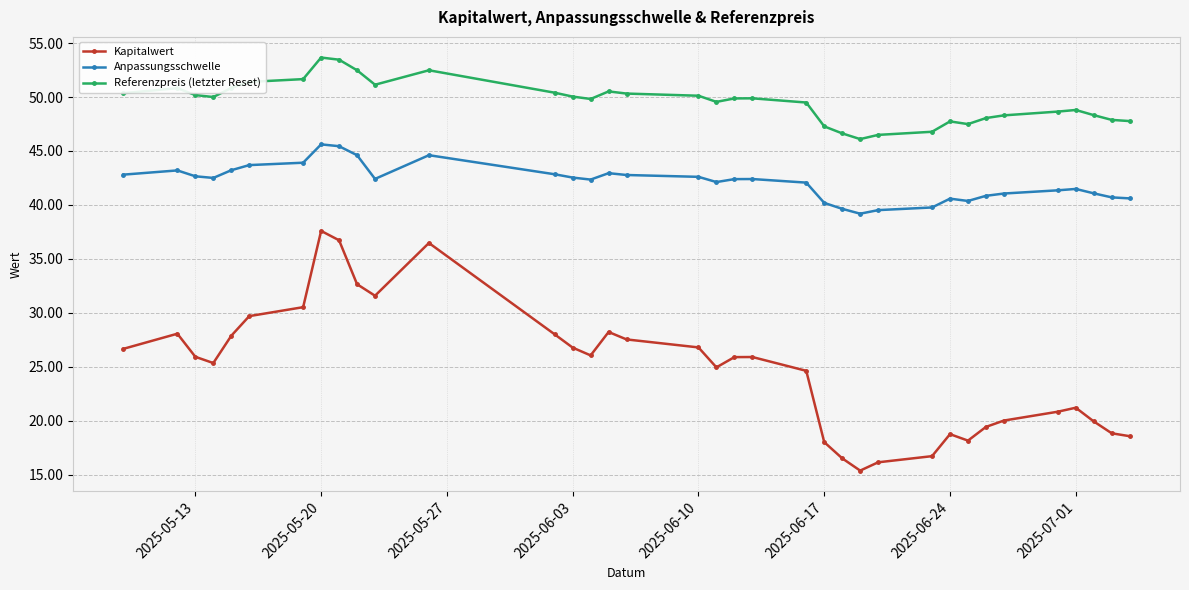

True or false: Kapitalwert and Referenzpreis (letzter Reset) cross at least once.

False